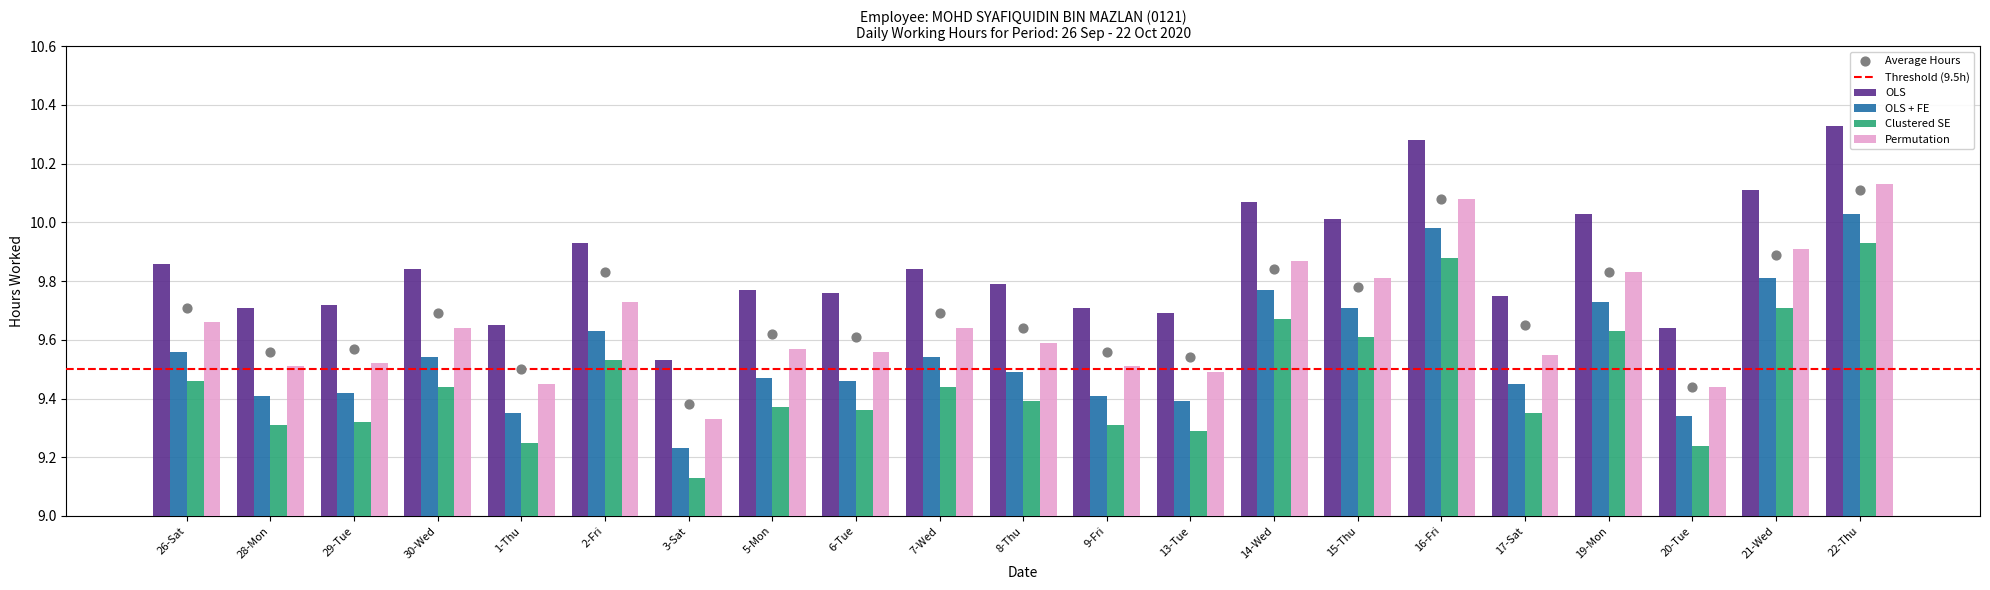

Which series has the largest Y range (max minus min)?

OLS